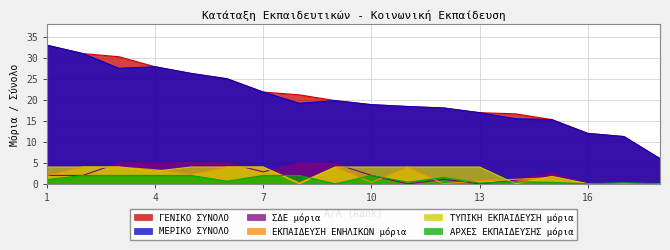

What is the difference between the maximum and minimum values in the ΑΡΧΕΣ ΕΚΠΑΙΔΕΥΣΗΣ μόρια series?

2.0